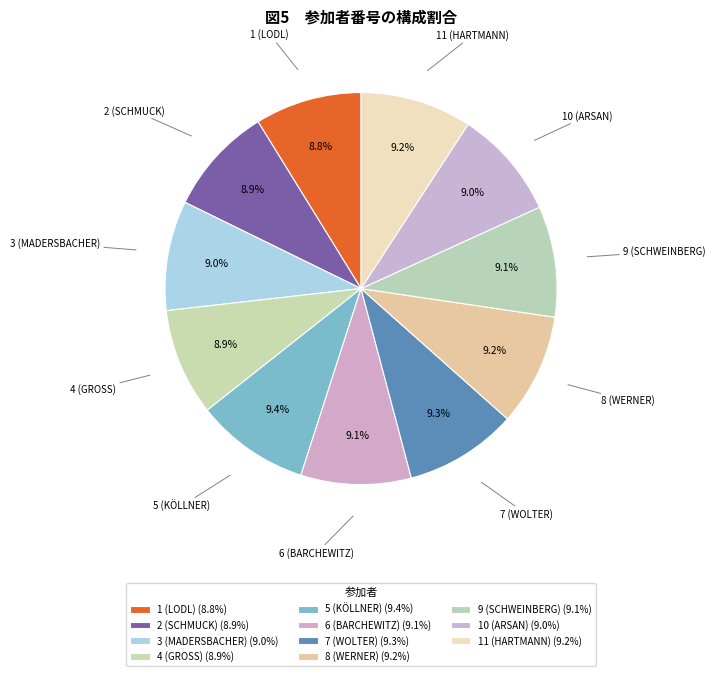

Approximately how many times larger is the value at 7 (WOLTER) compared to 3 (MADERSBACHER)?

1.0